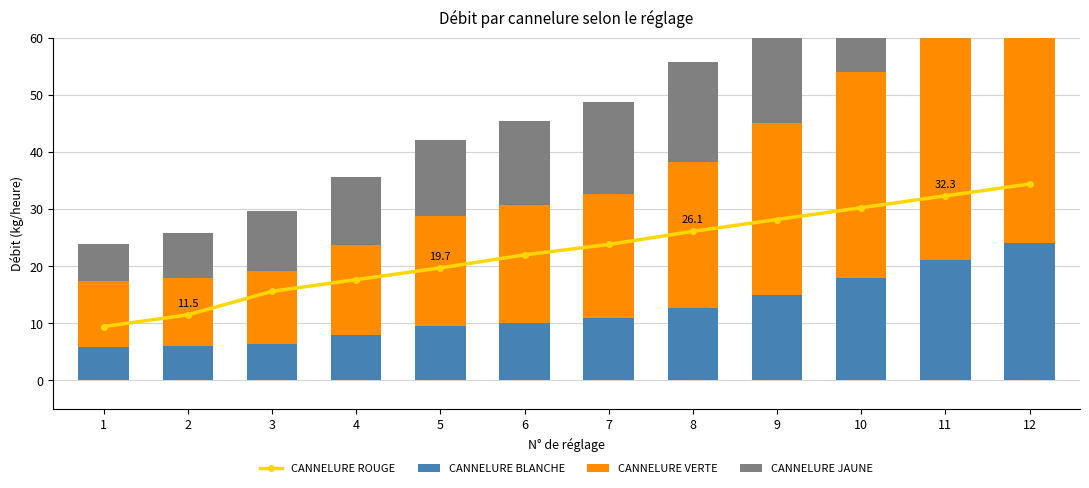

Which has a higher value, 7 or 5?

7